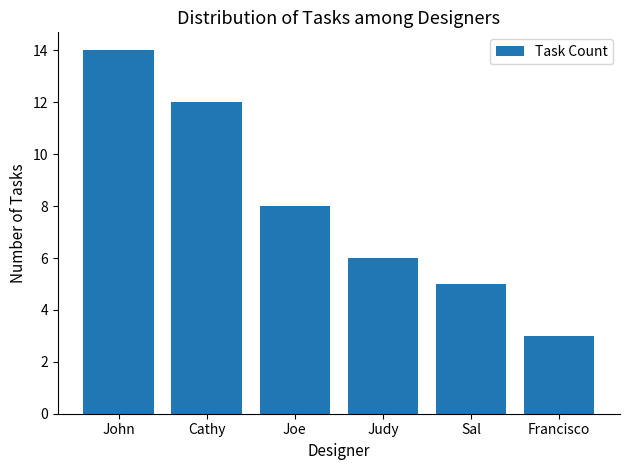

How many series are shown in this chart?

1